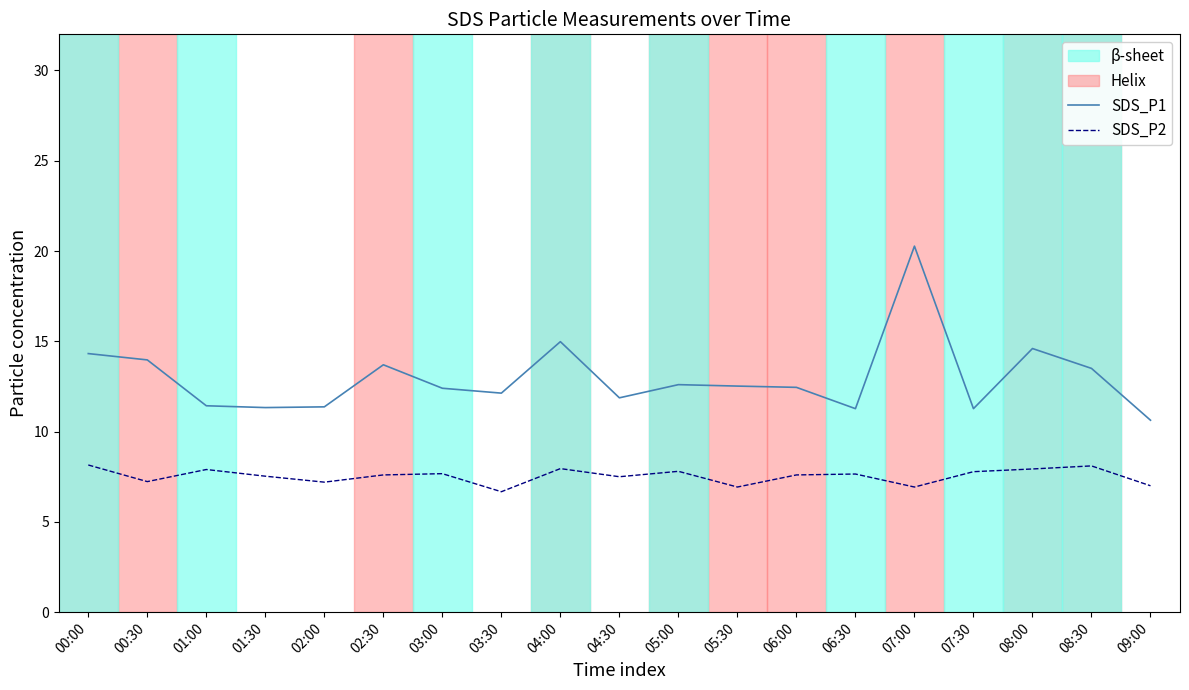

How many categories are shown in the chart?

19